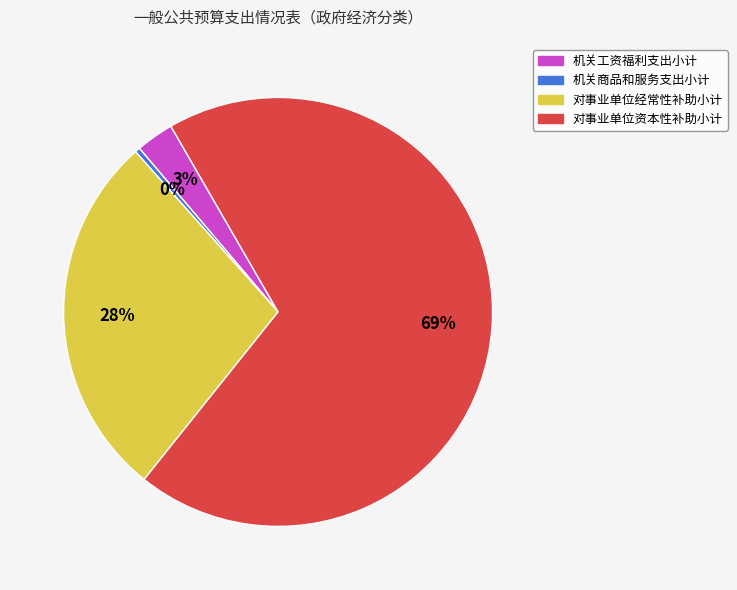

What is the largest slice in the pie chart?

对事业单位资本性补助小计